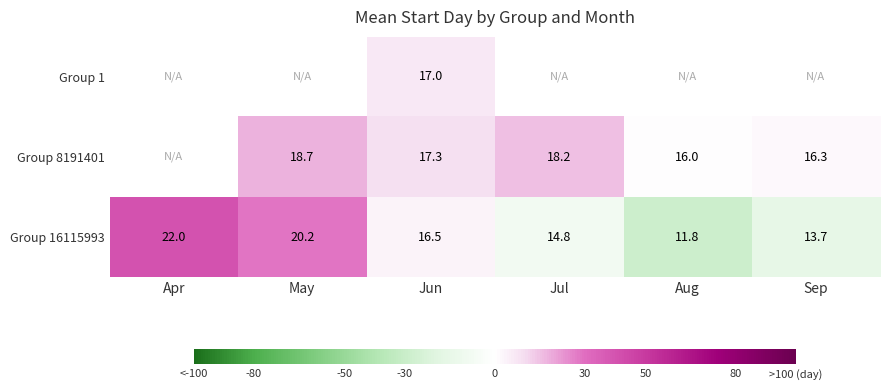

What is the greatest value displayed?

40.0